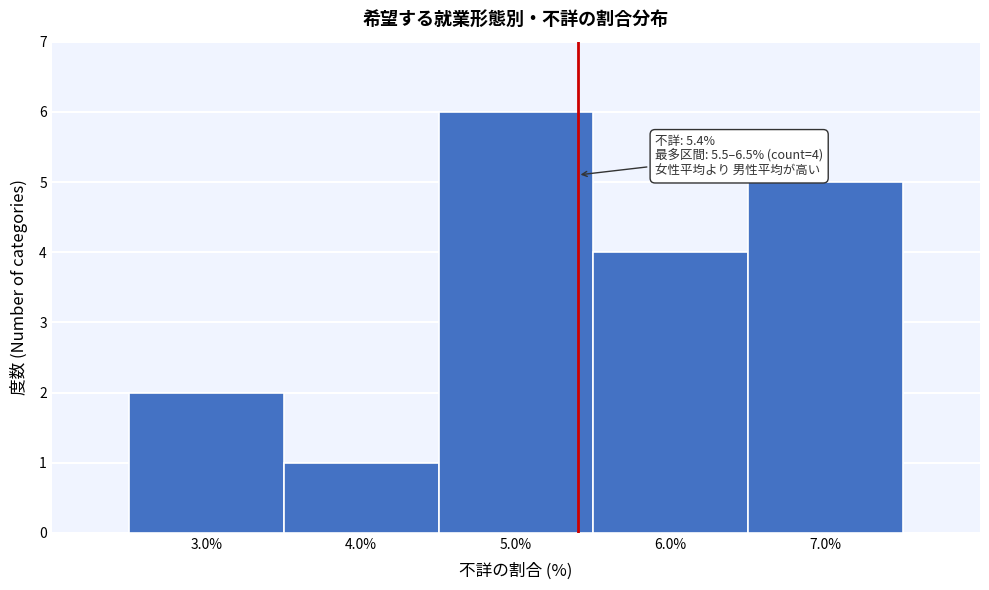

Over which range of the x-axis is the bar tallest?

4.5 to 5.5